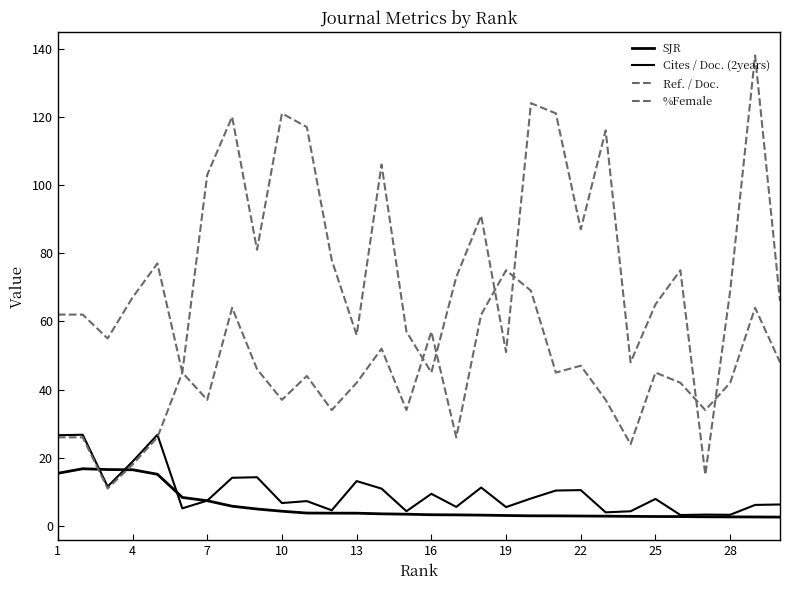

Does the chart display data point markers on the line(s)?

No